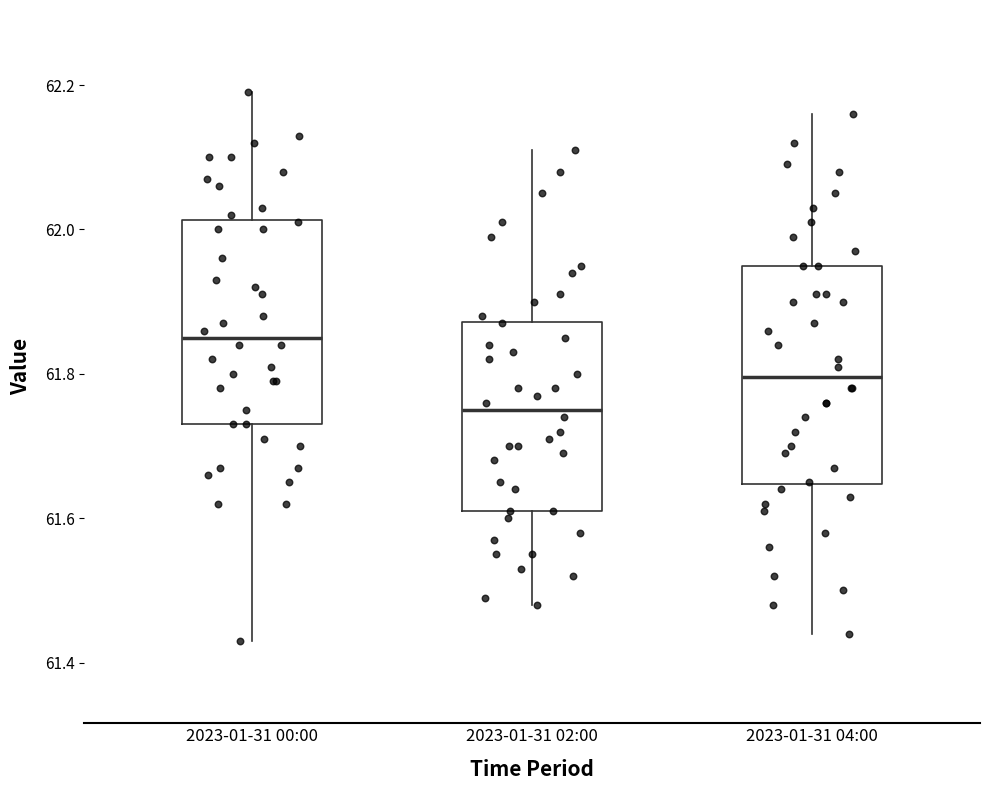

Which box's median line is the highest?

2023-01-31 00:00